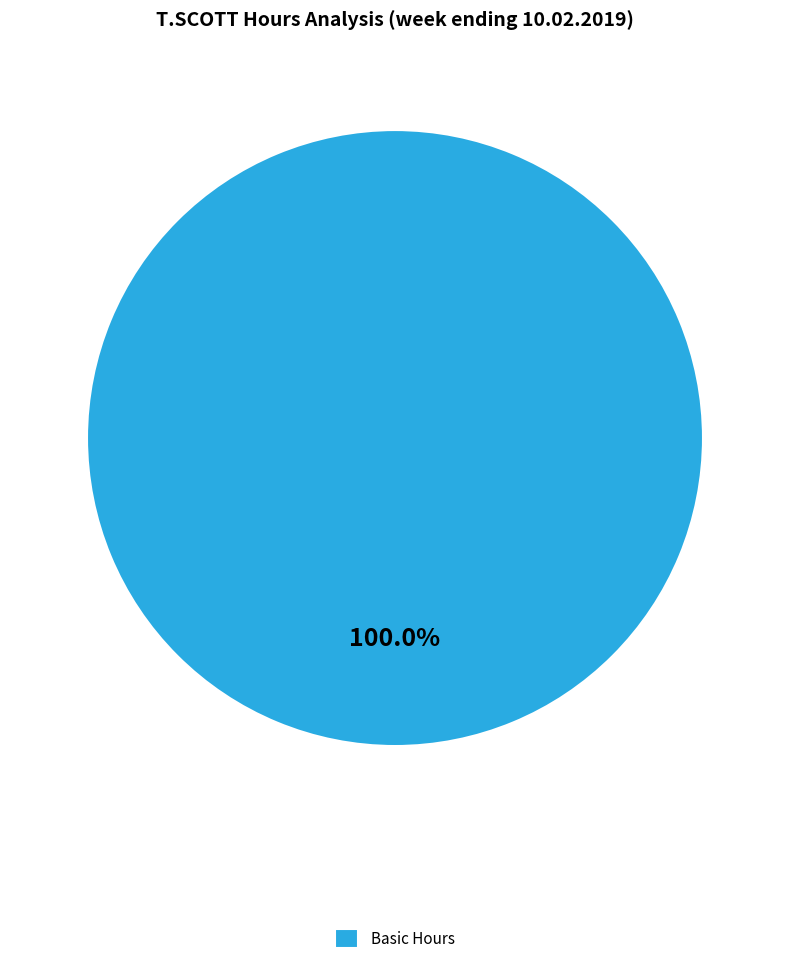

Is there a majority slice in this chart?

Yes